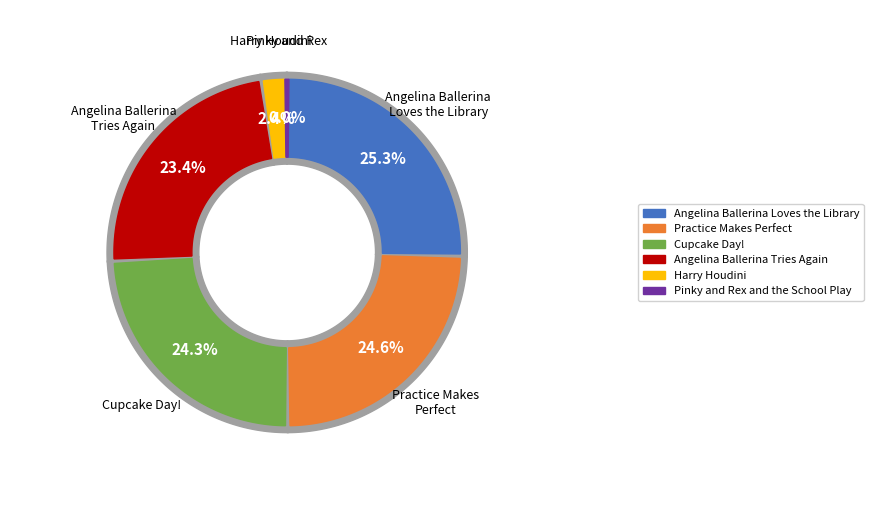

Does any single category account for the majority?

No